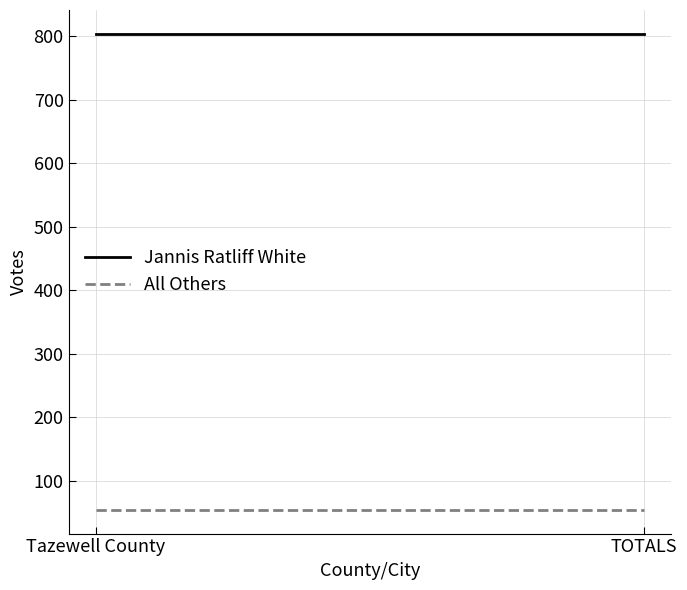

What is the label of the 1st point from the left?

Tazewell County